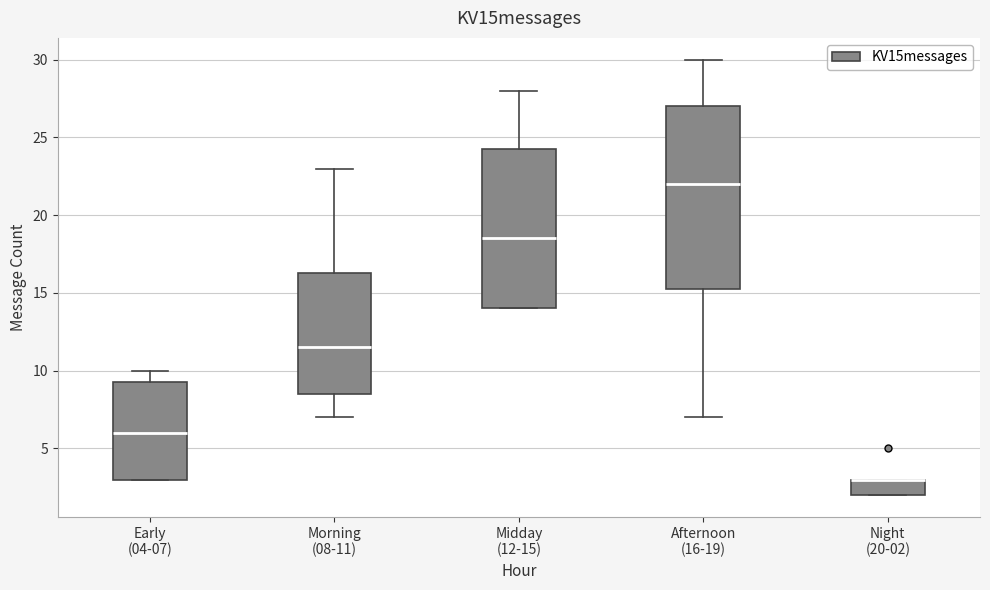

Reading left to right, transcribe this box plot: for each box, give where its median line is, the range the box spans, and where its two whiskers end, as read against the y-axis. The values are not printed on the chart, so give them approximately, as read against the axis.

Early (04-07): median 6.0, box 3.0 to 9.5, whiskers 3.0 to 10.0
Morning (08-11): median 11.5, box 8.5 to 16.5, whiskers 7.0 to 23.0
Midday (12-15): median 18.5, box 14.0 to 24.5, whiskers 14.0 to 28.0
Afternoon (16-19): median 22.0, box 15.5 to 27.0, whiskers 7.0 to 30.0
Night (20-02): median 3.0 (drawn on the box's upper edge), box 2.0 to 3.0, whiskers 2.0 to 3.0